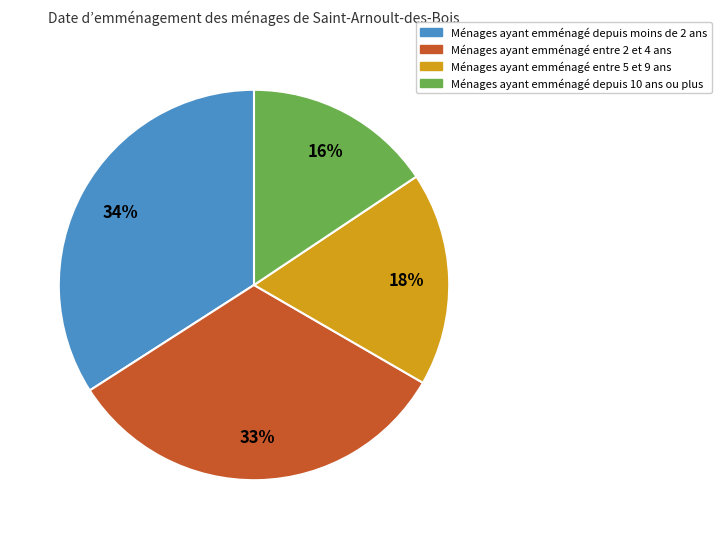

What percentage is the Ménages ayant emménagé entre 5 et 9 ans slice, to the nearest percent?

18%